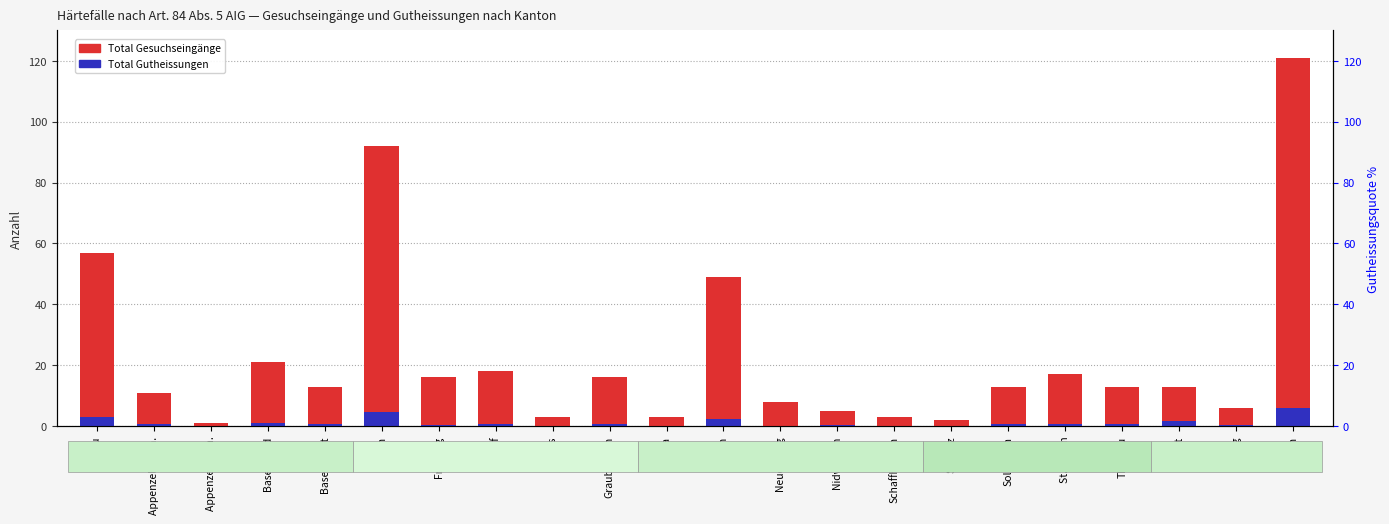

What is the sum of all Total Gesuchseingänge values?

501.0